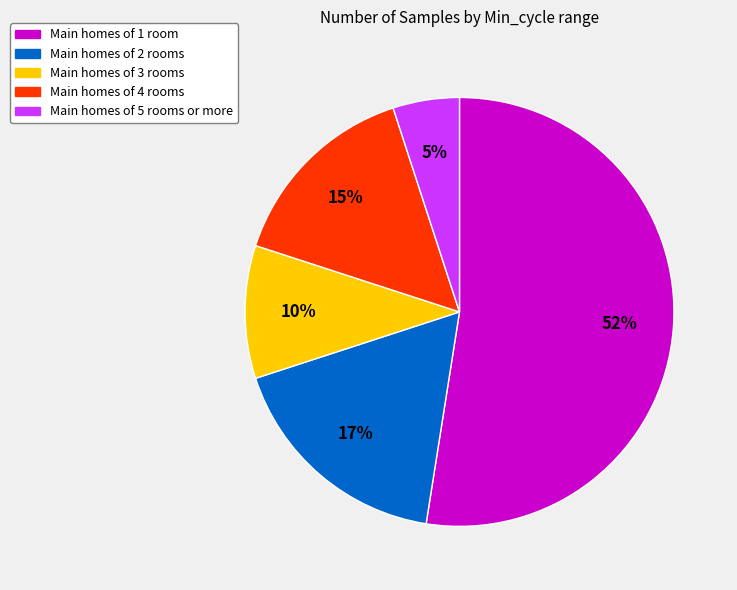

To the nearest percent, what is the difference between the largest and smallest slice percentages?

47%